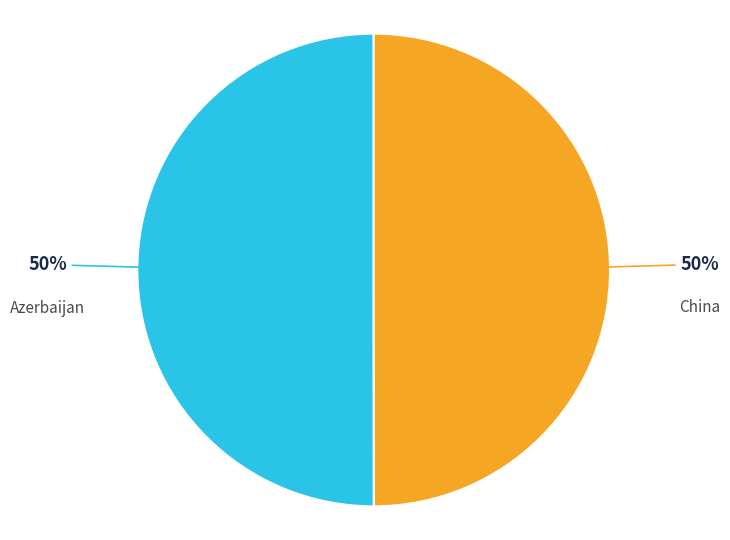

To the nearest percent, what is the average slice percentage?

50%